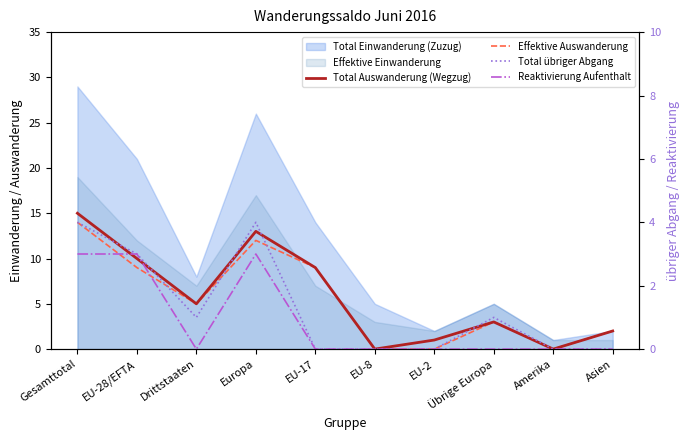

In Total Auswanderung (Wegzug), how many points are lower than both neighbors (excluding endpoints)?

3